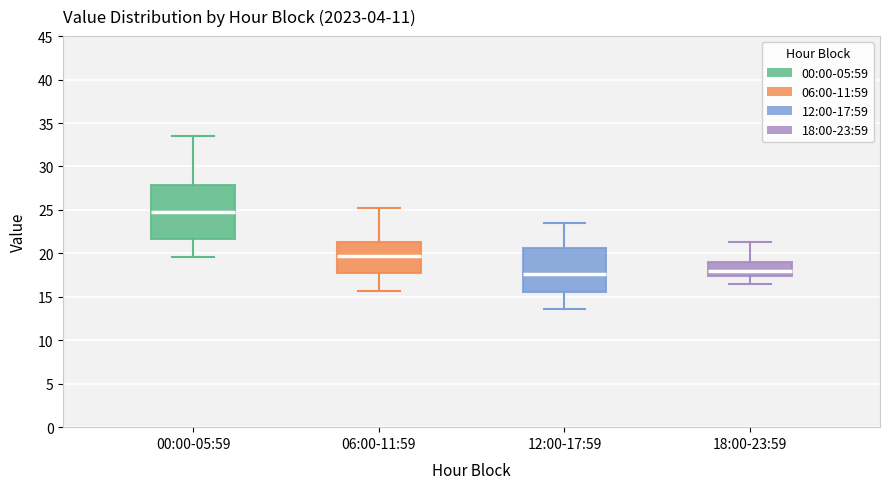

Reading left to right, read every box against the y-axis: the position of its median line, the range the box covers, and the ends of its whiskers. The values are not printed on the chart, so give them approximately, as read against the axis.

00:00-05:59: median 24.5, box 21.5 to 28.0, whiskers 19.5 to 33.5
06:00-11:59: median 19.5, box 18.0 to 21.5, whiskers 15.5 to 25.0
12:00-17:59: median 17.5, box 15.5 to 20.5, whiskers 13.5 to 23.5
18:00-23:59: median 18.0, box 17.5 to 19.0, whiskers 16.5 to 21.5